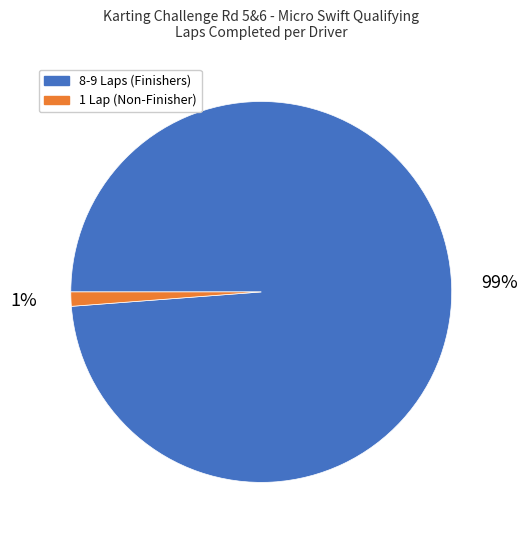

Does 8-9 Laps (Finishers) account for over 50% of the chart?

Yes